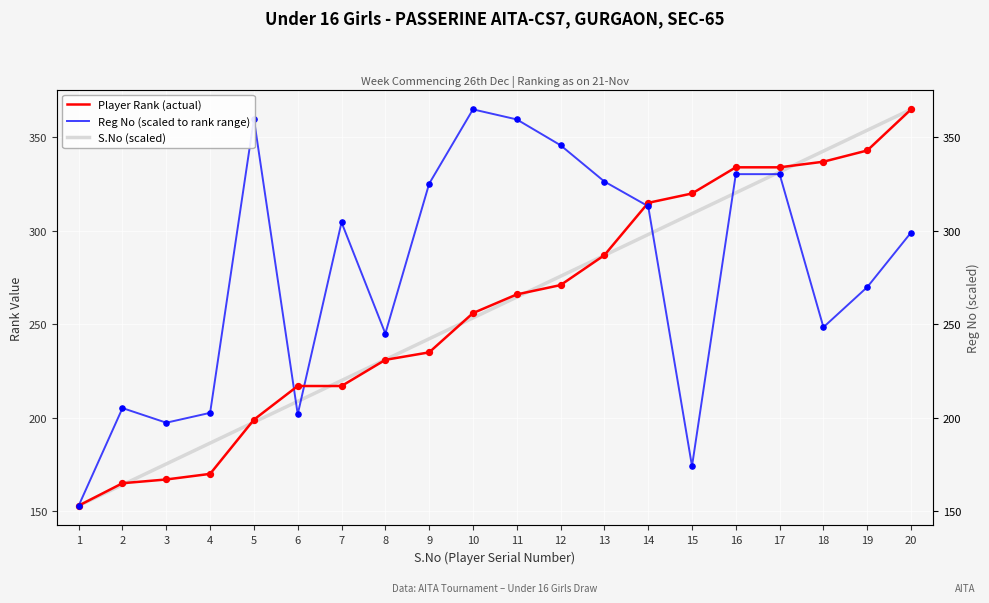

At how many categories does at least one series exceed 283?

14